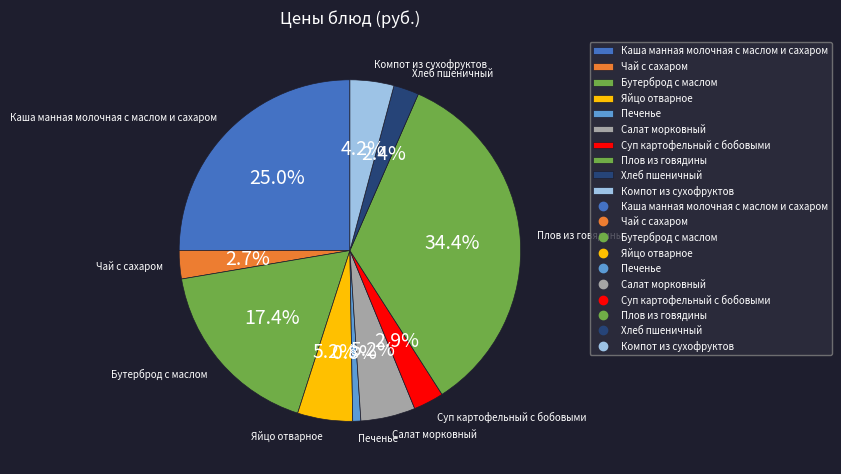

To the nearest percent, what portion does Чай с сахаром represent?

3%